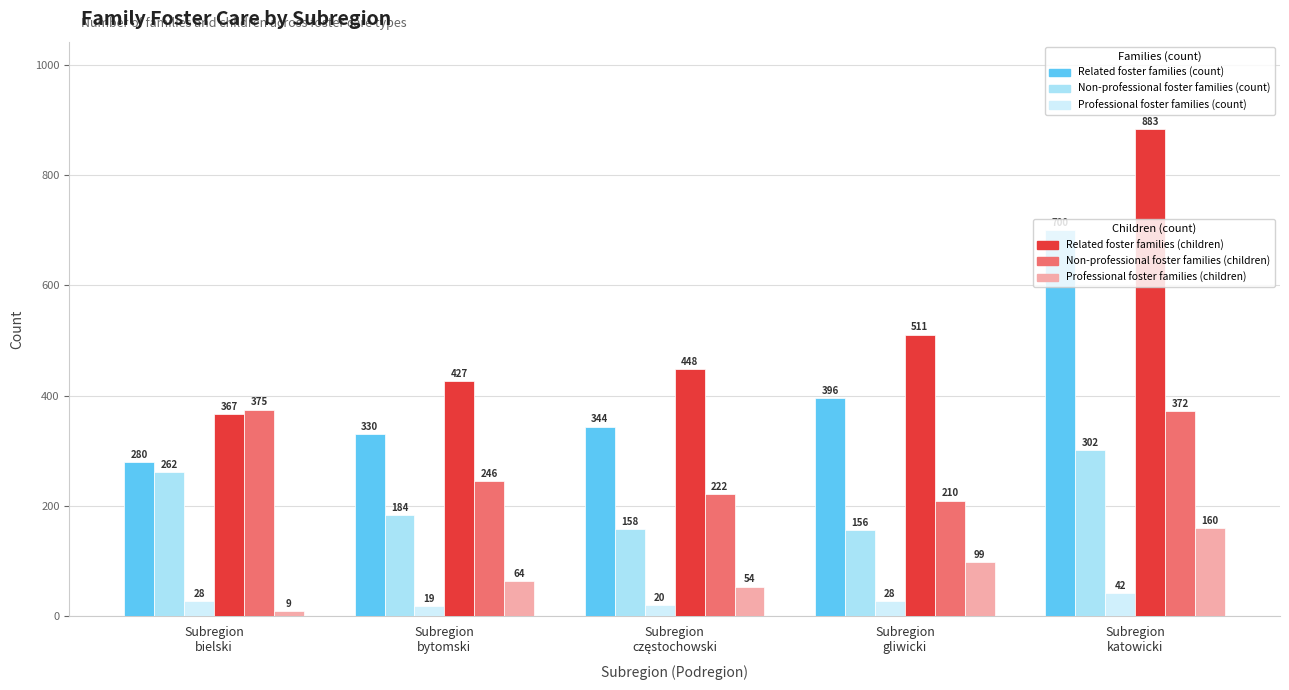

What is the smallest value displayed?

9